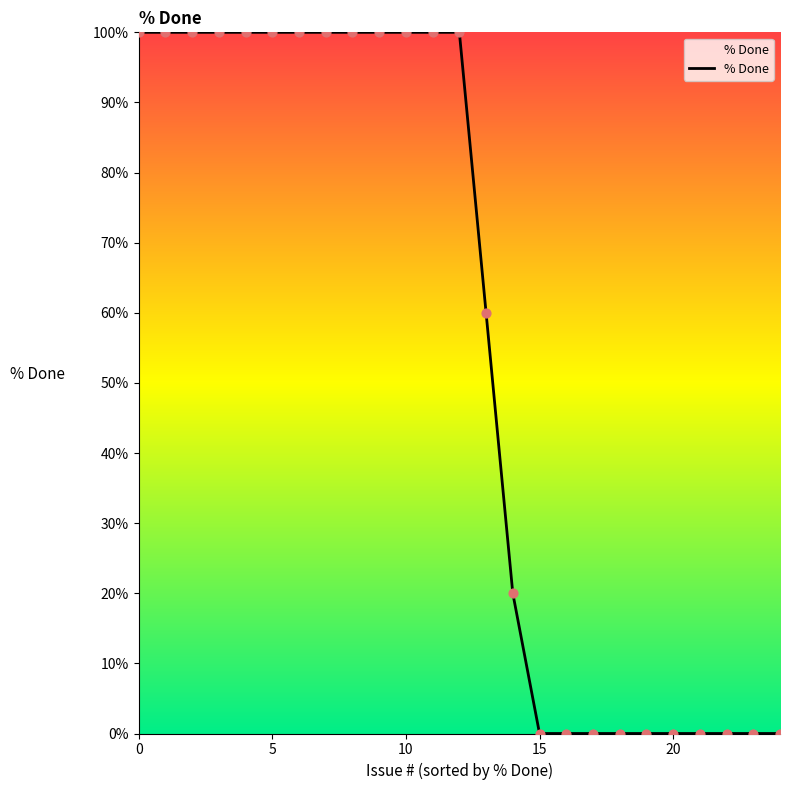

What is the difference between the maximum and minimum values?

100